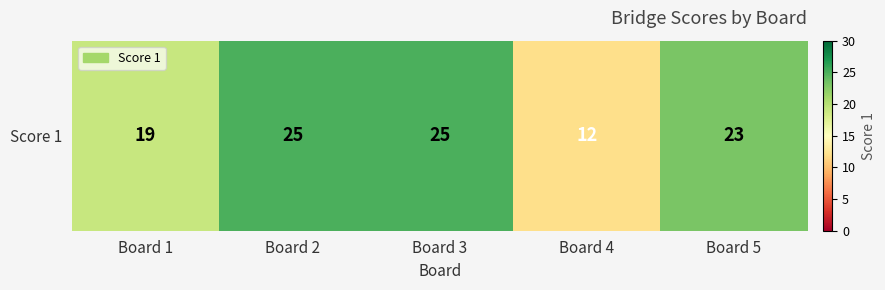

The chart shows a value of 23 at Board 5. True or false?

True